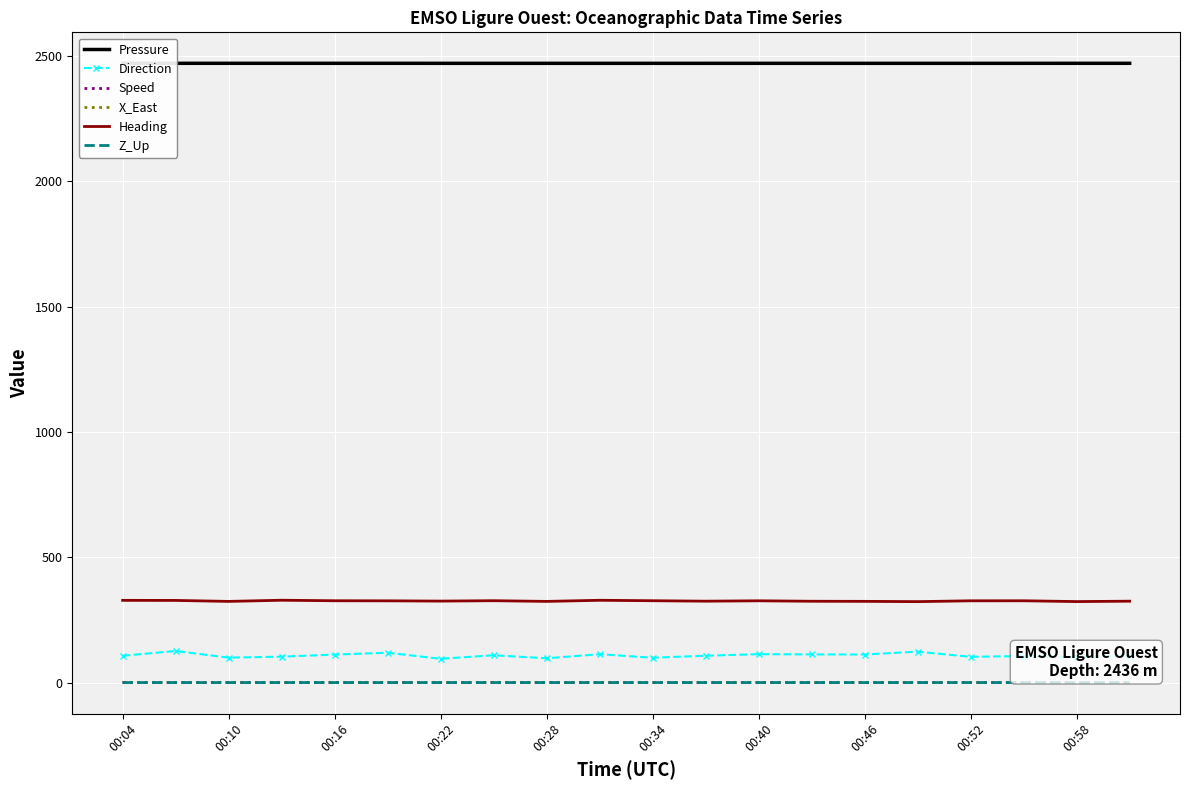

The value of X_East at 00:28 is 0.1. True or false?

True